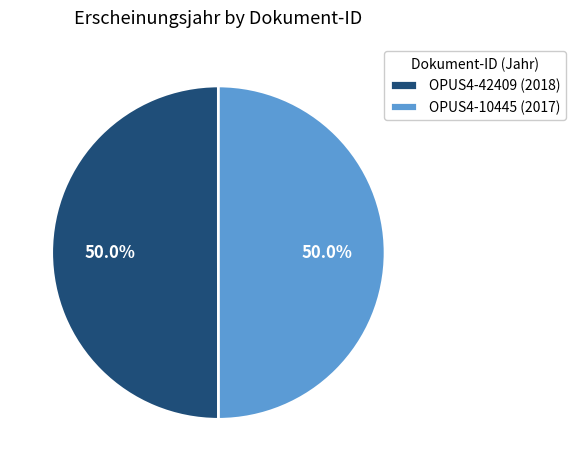

The OPUS4-10445 slice represents 50% of the pie. True or false?

True